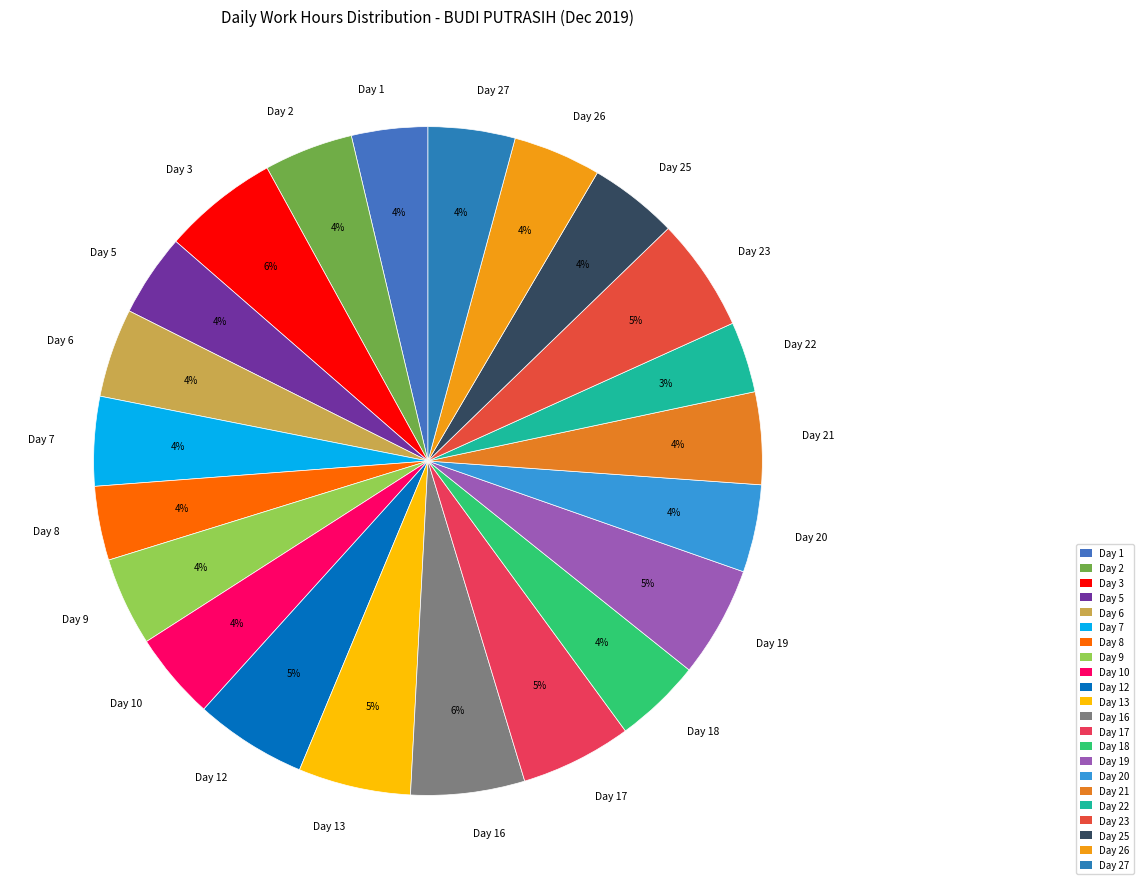

The Day 3 slice represents 1% of the pie. True or false?

False